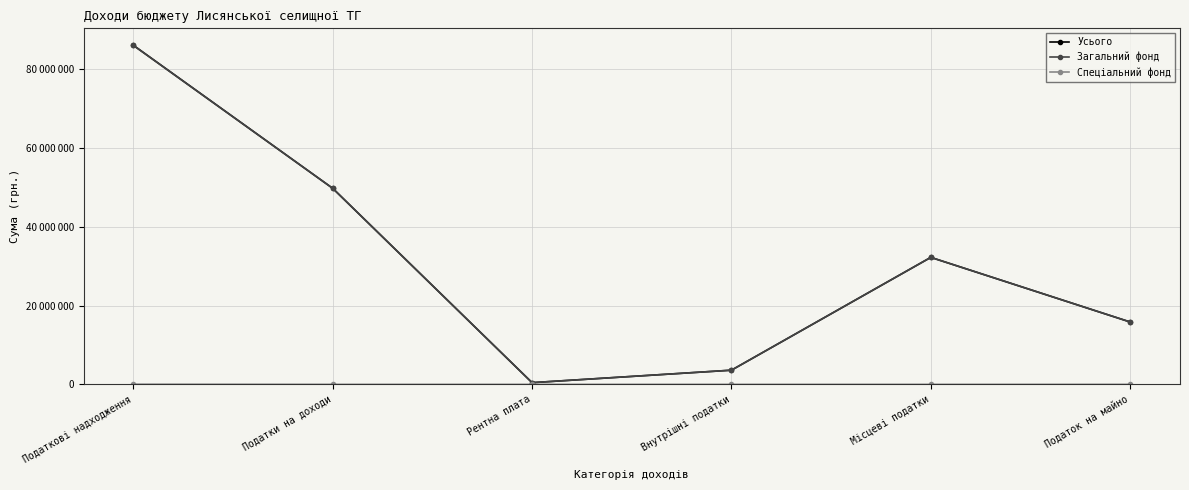

Does the chart have visible grid lines?

Yes